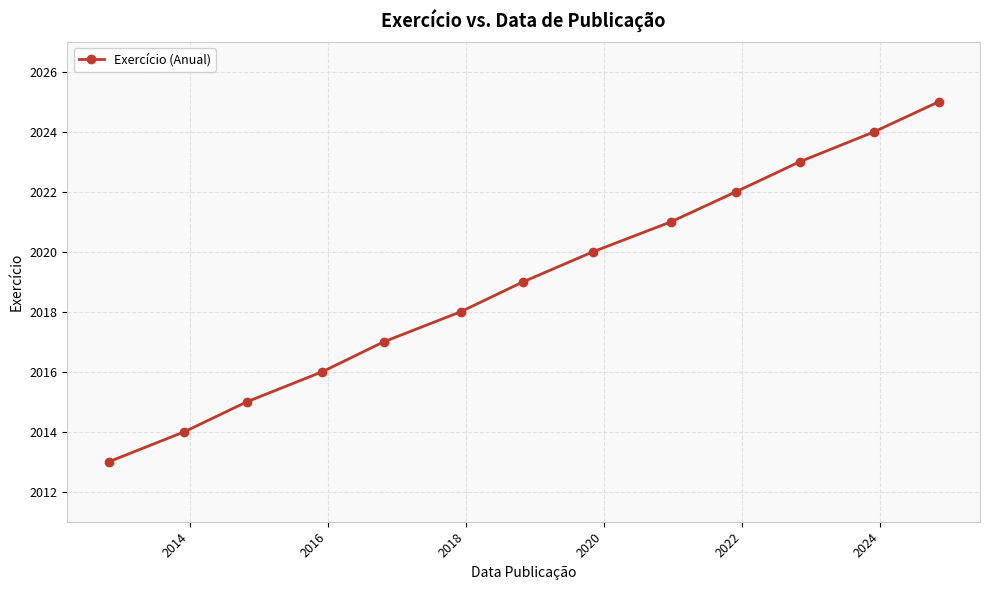

True or false: there are more than 0 points higher than both neighbors.

False